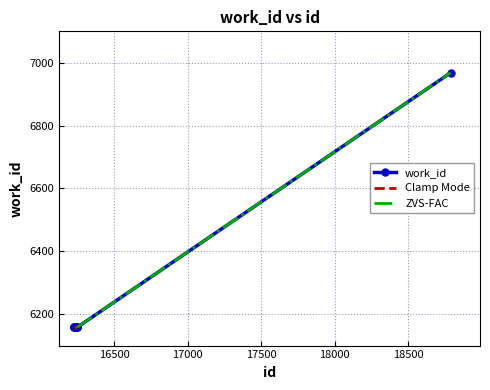

Count the number of categories in the chart.

10